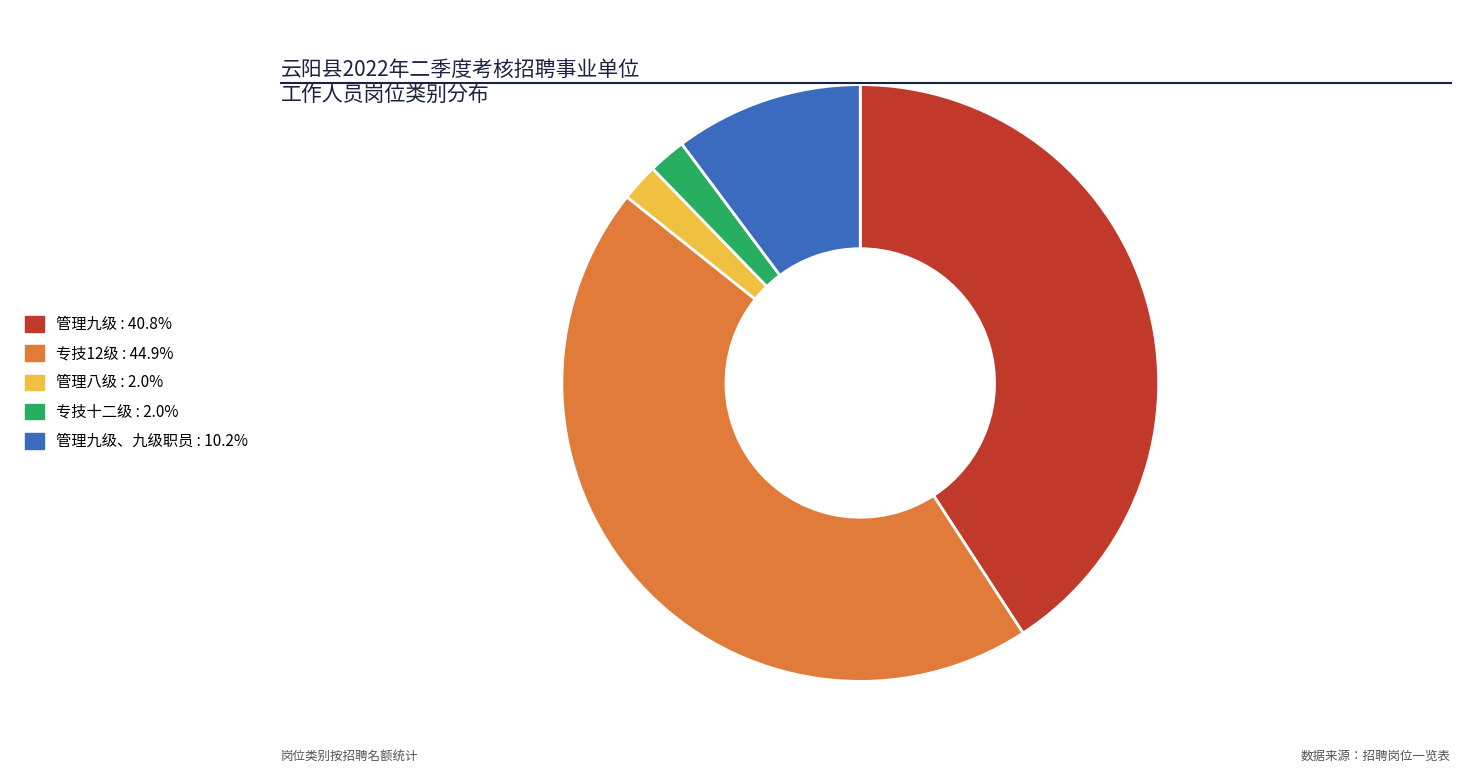

Is there any slice that represents more than half of the pie?

No